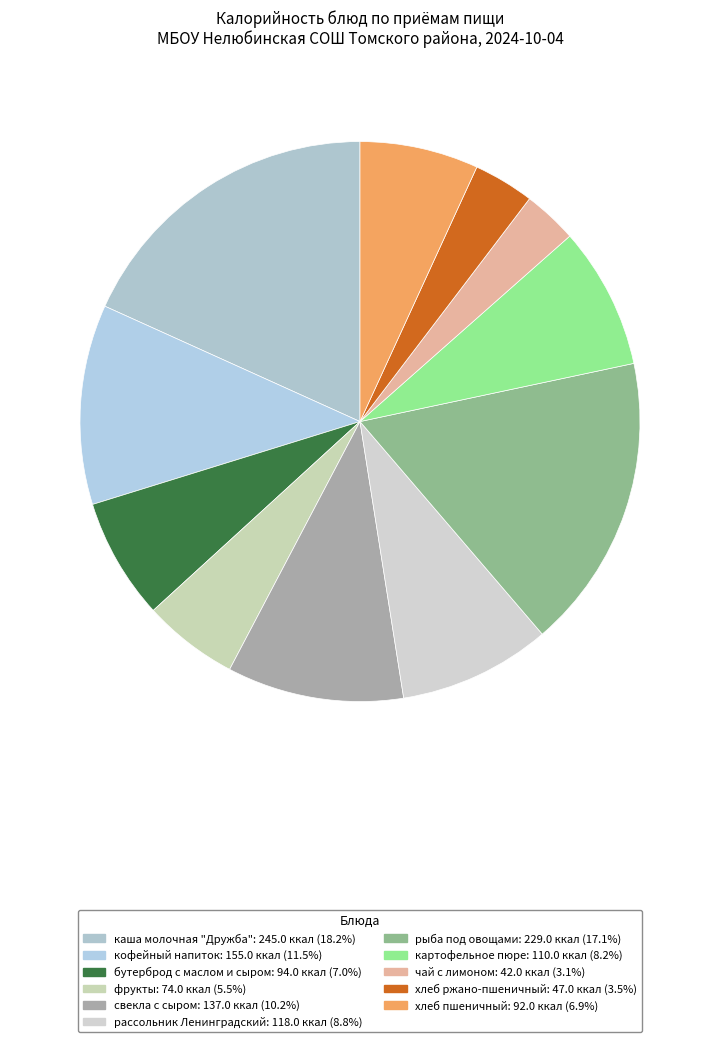

Do чай с лимоном and кофейный напиток together represent more than half of the pie?

No